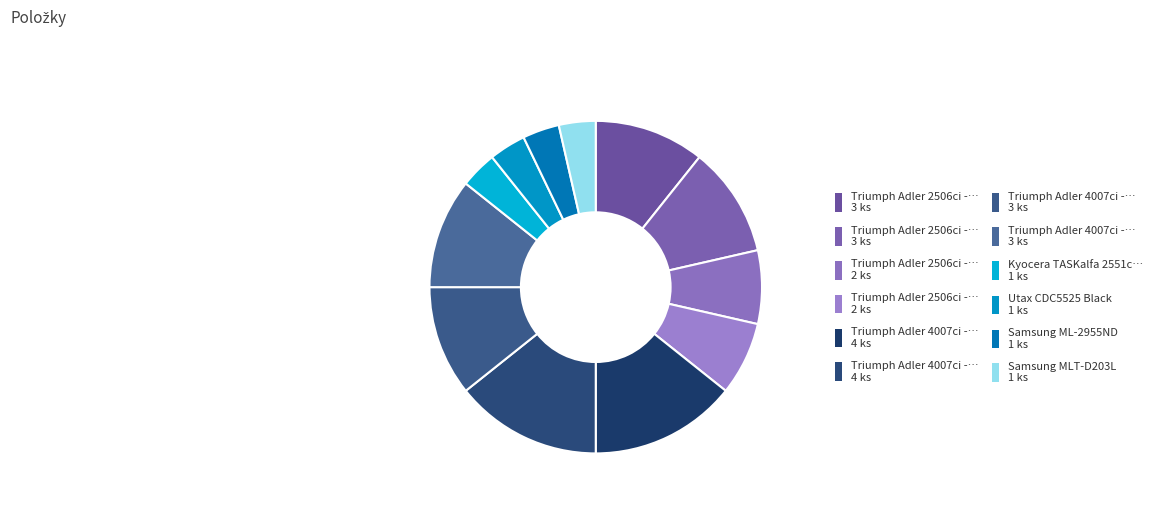

Which slice is the largest?

Triumph Adler 4007ci - CK-8513K